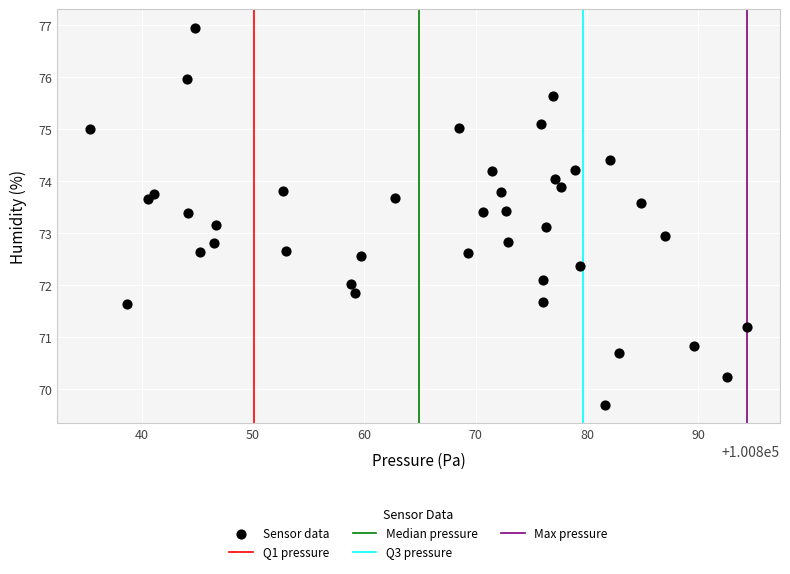

What is the range of Y values (max minus min)?

7.2